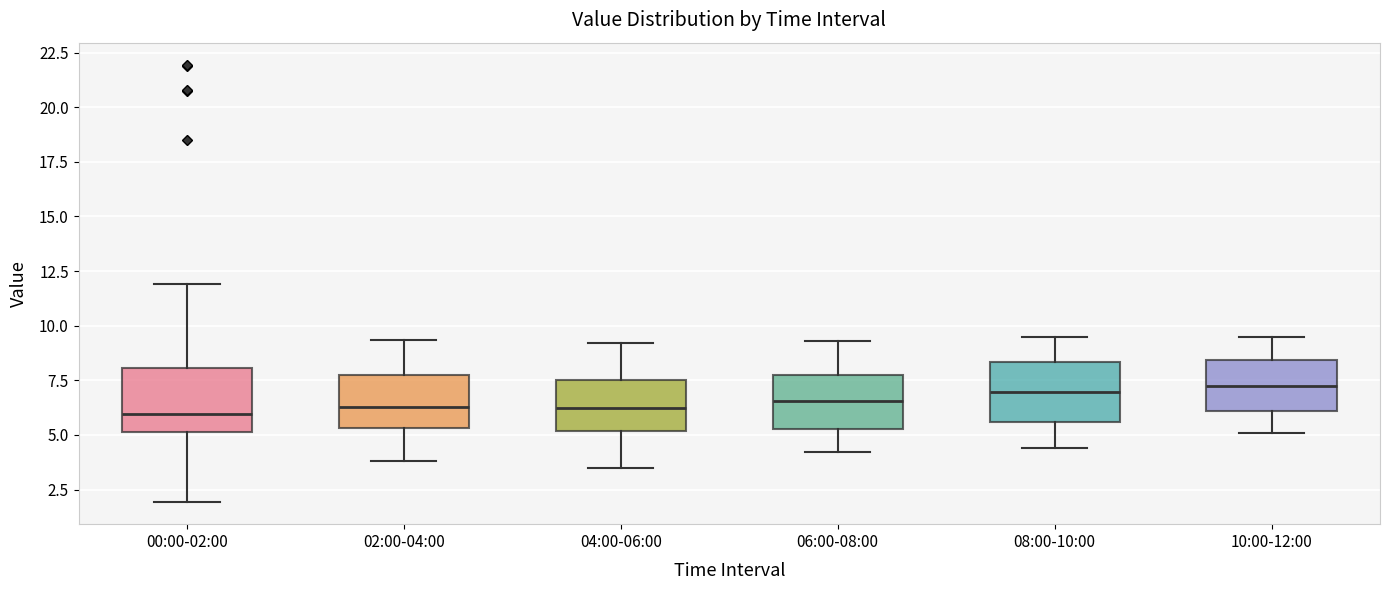

Where does the lower whisker of the box for 06:00-08:00 end on the y-axis? The values are not printed on the chart, so give them approximately, as read against the axis.

4.0